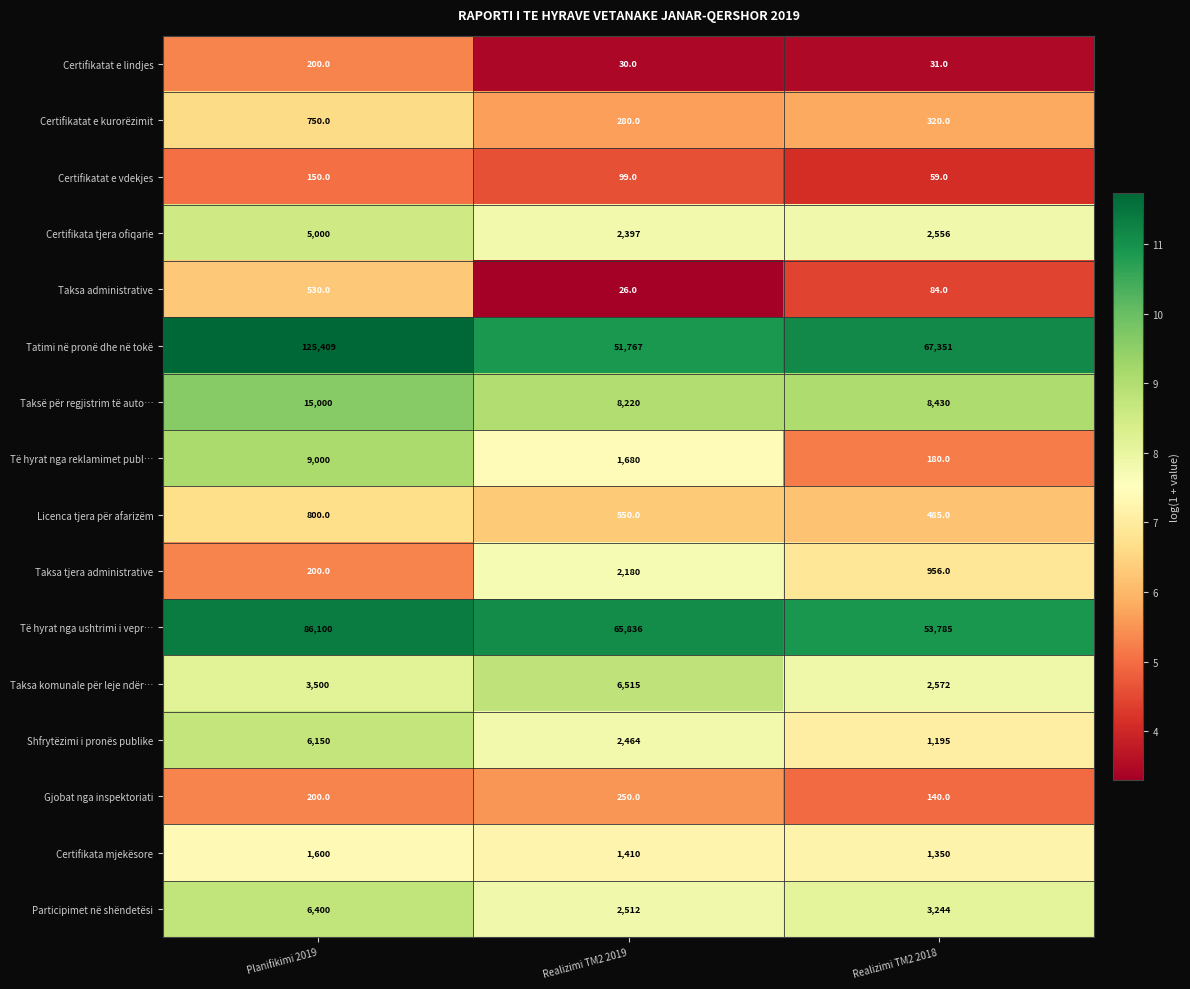

Rank the categories by Certifikatat e kurorëzimit value from lowest to highest.

Realizimi TM2 2019, Realizimi TM2 2018, Planifikimi 2019